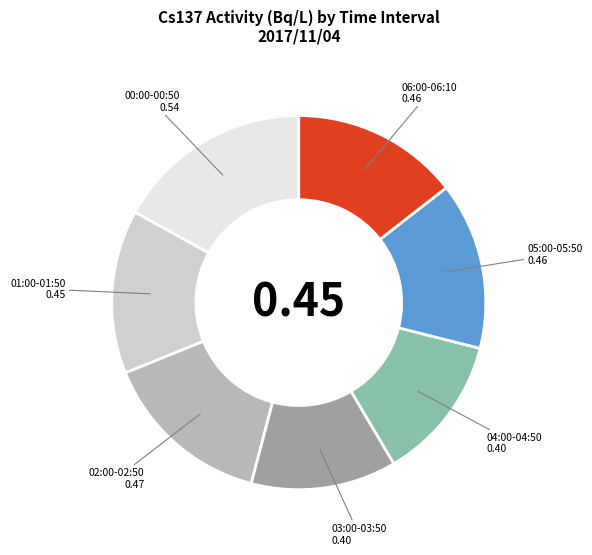

Is there a majority slice in this chart?

No